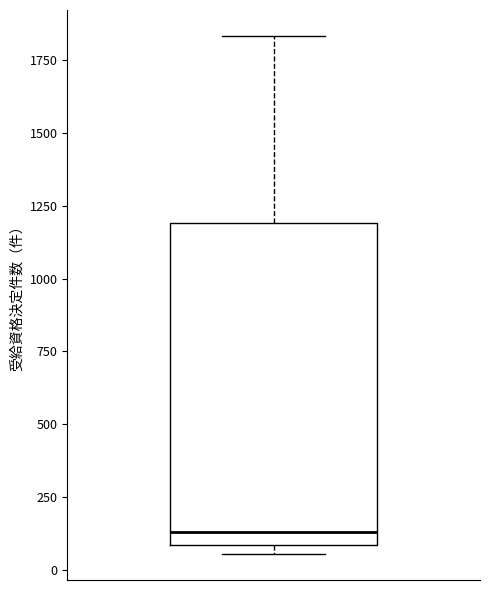

Read this box plot against the y-axis: the position of the median line, the range covered by the box, and the ends of both whiskers. The values are not printed on the chart, so give them approximately, as read against the axis.

median 150, box 100 to 1200, whiskers 50 to 1850